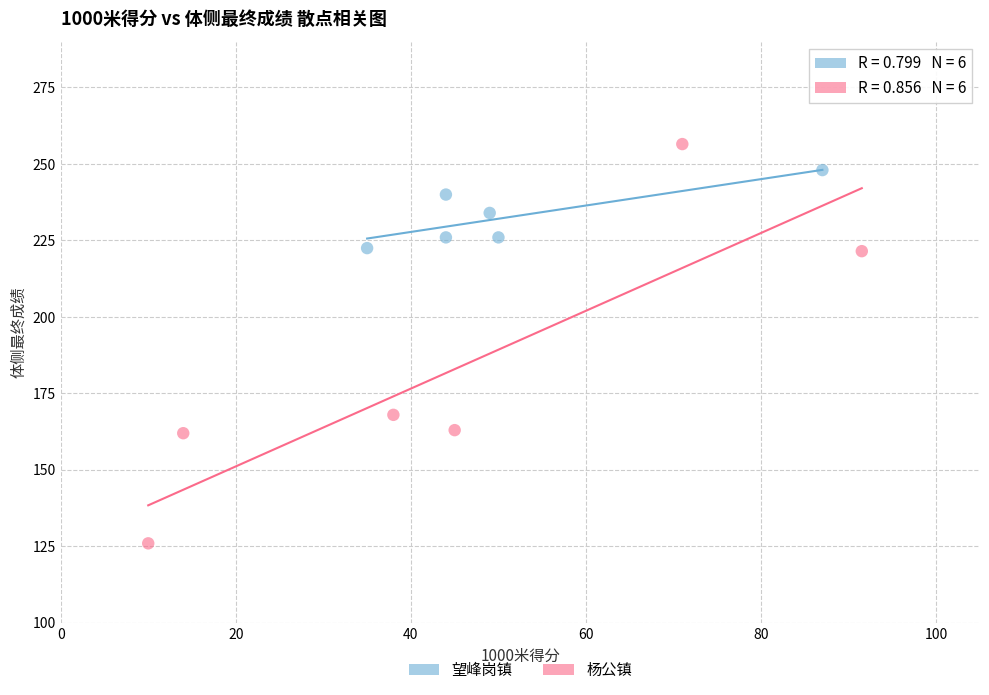

Which series contains the lowest Y value?

杨公镇